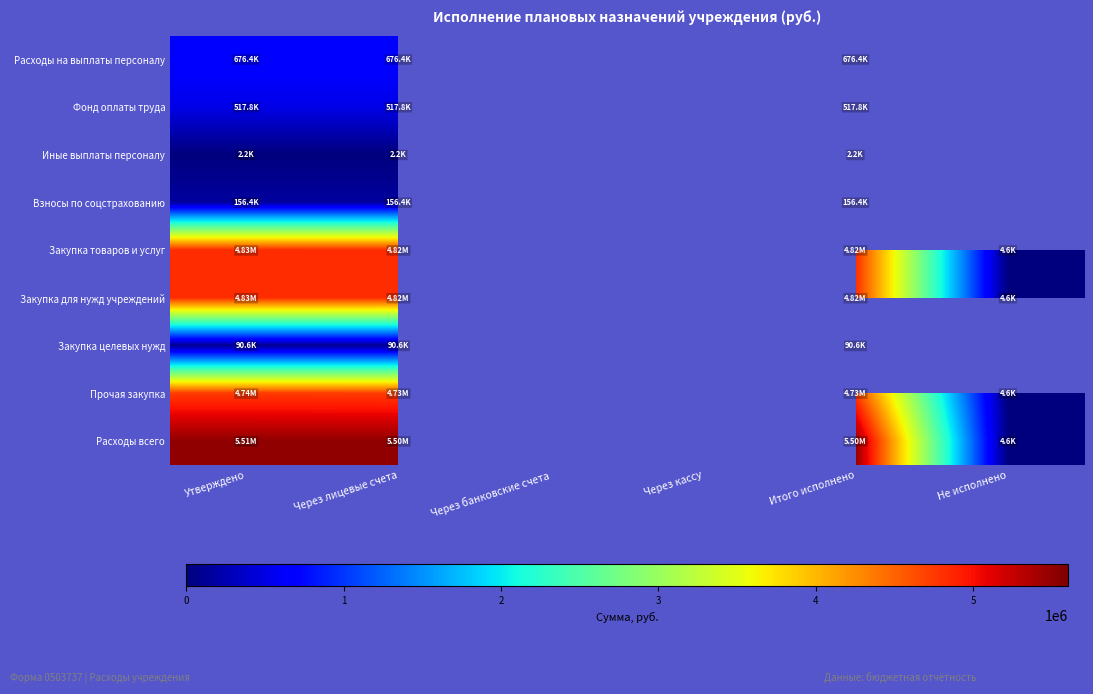

Rank the series by their maximum value, from highest to lowest.

Расходы всего, Закупка товаров и услуг, Закупка для нужд учреждений, Прочая закупка, Расходы на выплаты персоналу, Фонд оплаты труда, Взносы по соцстрахованию, Закупка целевых нужд, Иные выплаты персоналу